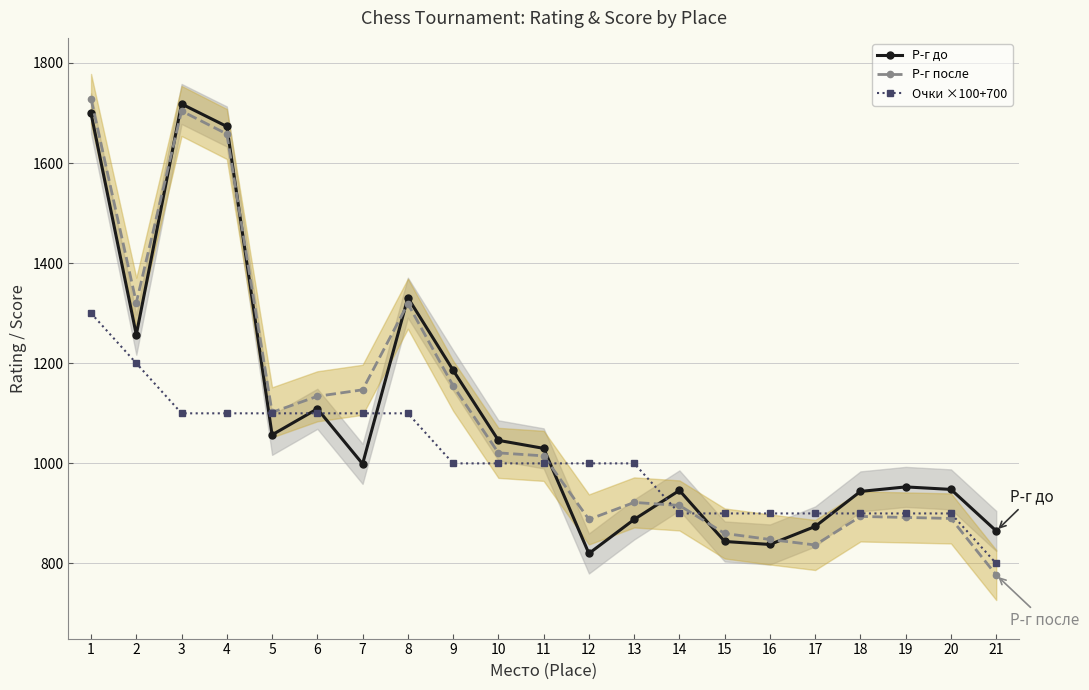

What is the difference between the second highest and second lowest values in the Очки ×100+700 series?

300